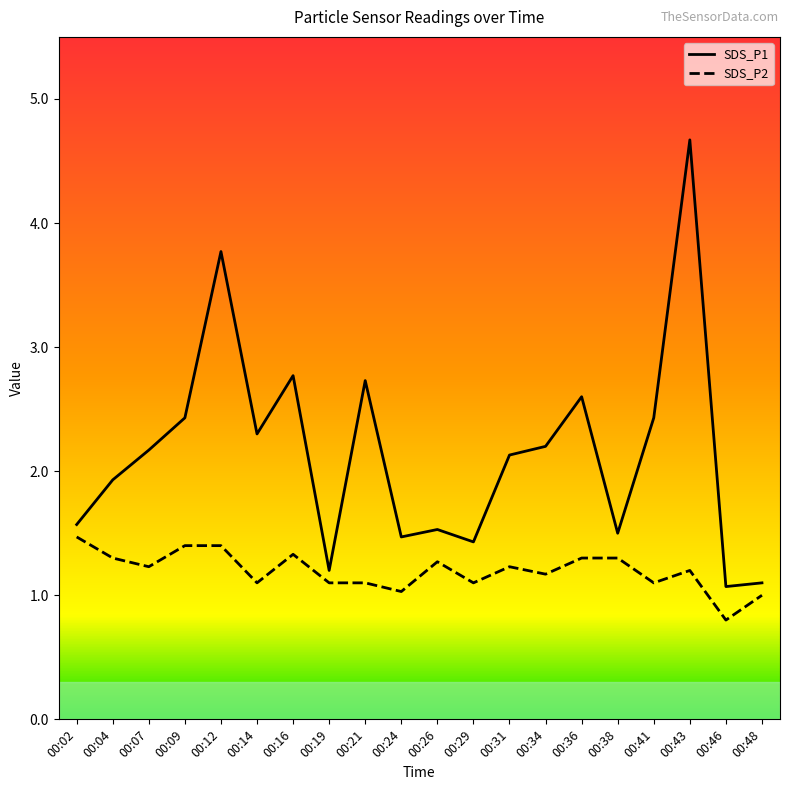

At which category does the chart reach its minimum across all series?

00:46